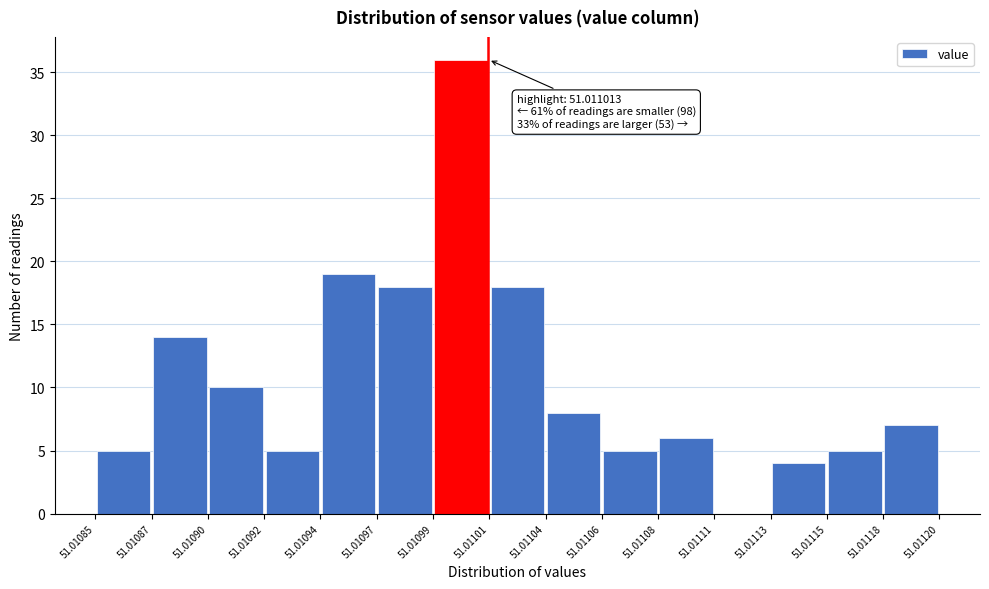

Which range on the x-axis has the tallest bar?

51.01099 to 51.01101